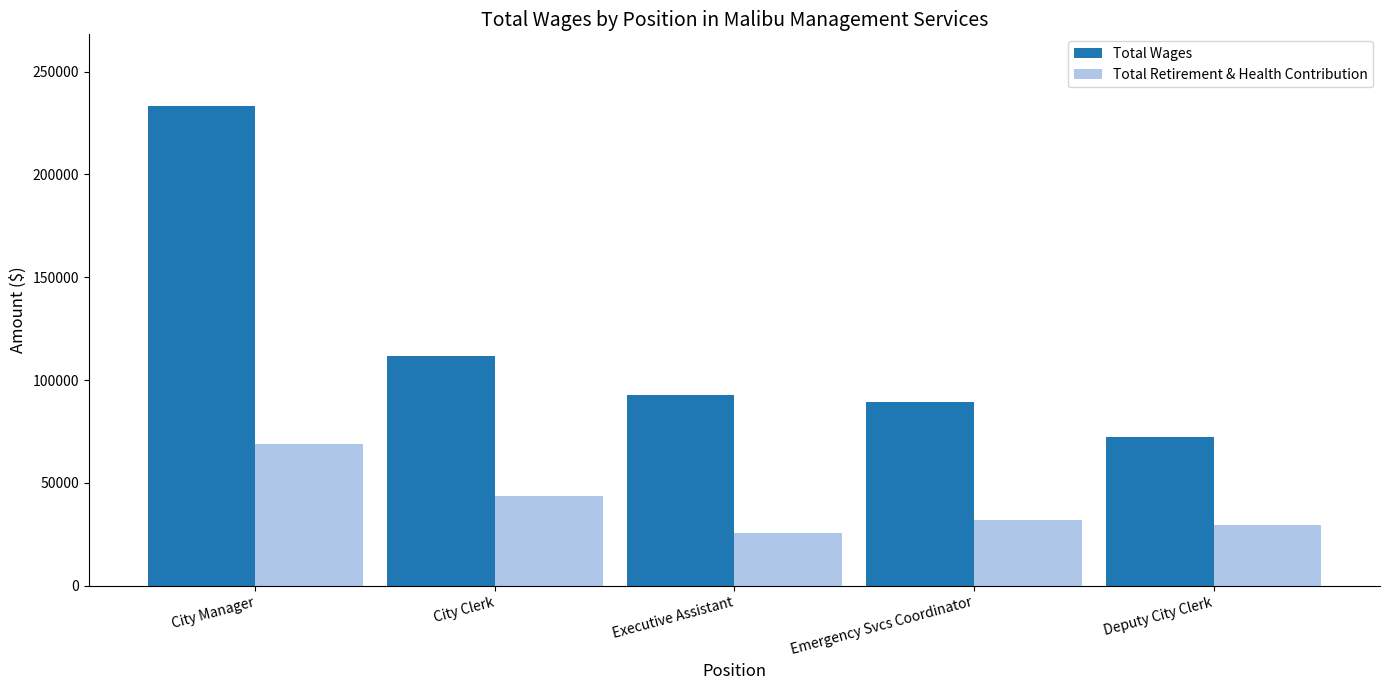

At which label does Total Retirement & Health Contribution first exceed 32202?

City Manager